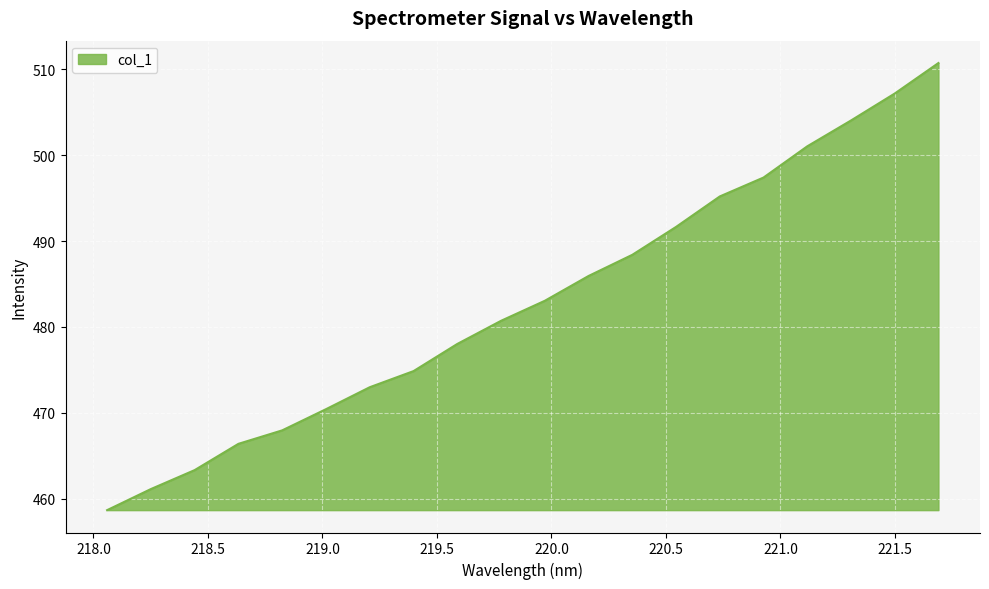

What is the maximum value shown in the chart?

510.7